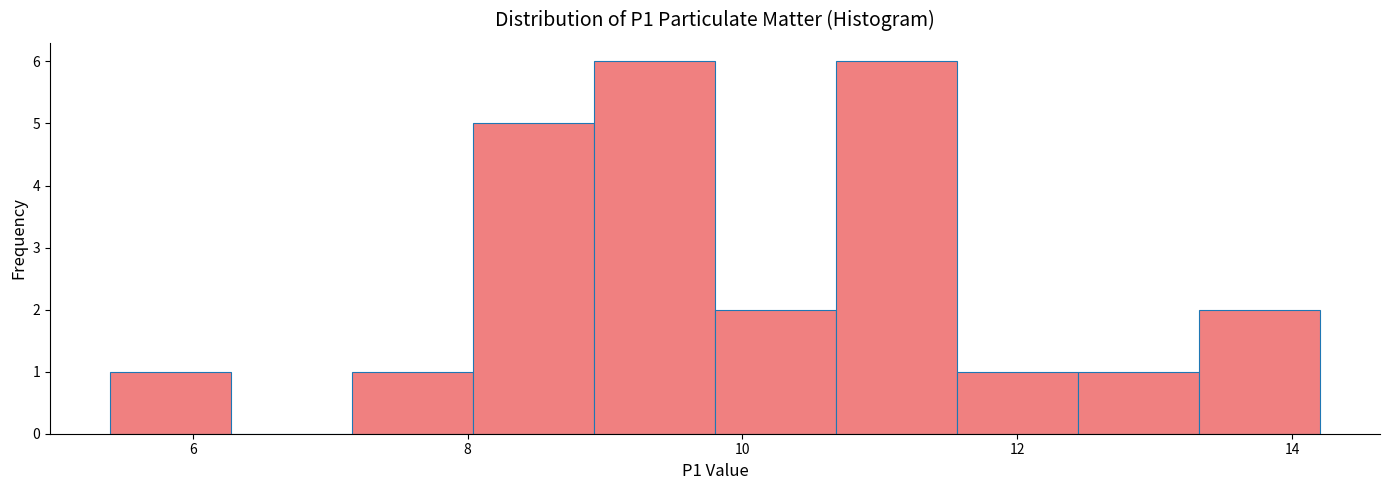

What is the height of the bar covering 12.44 to 13.32 on the x-axis? Neither the bar edges nor the heights are printed on the chart, so give them approximately, as read against the axes.

1